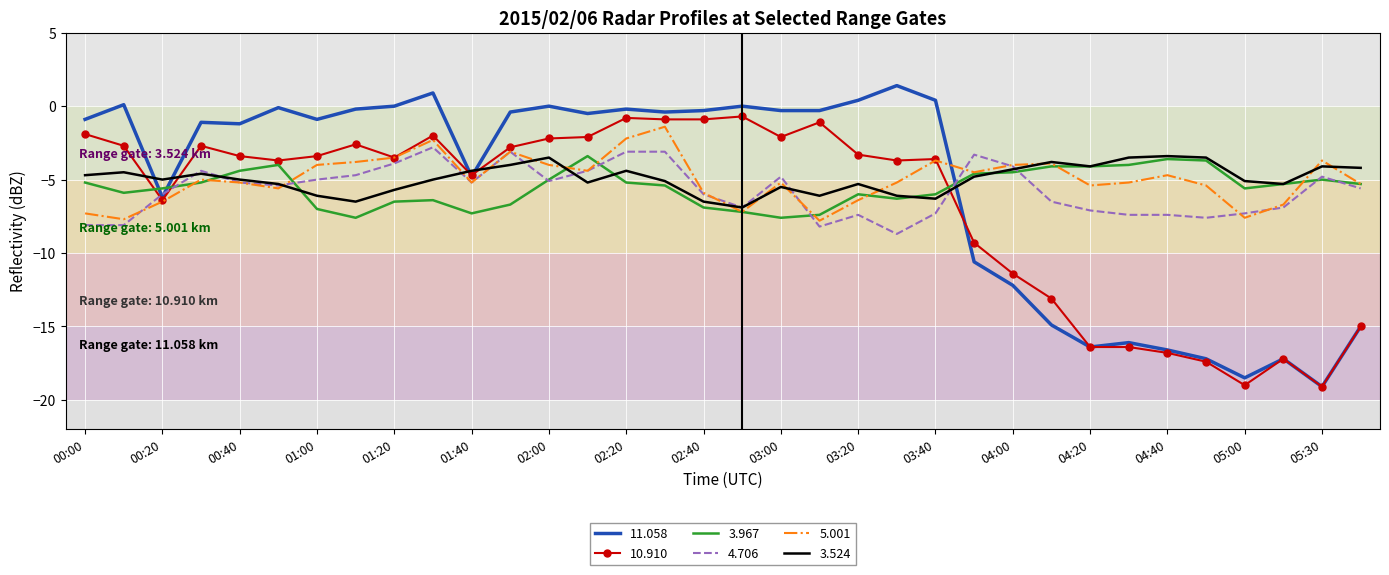

True or false: 11.058 and 5.001 cross at least once.

True